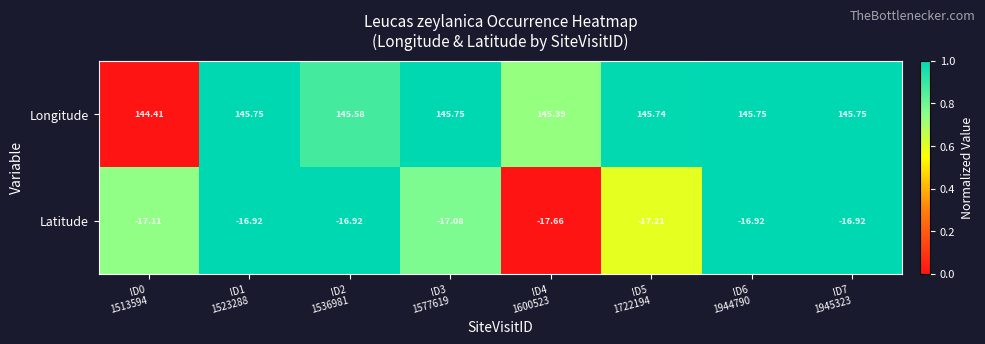

Which series has the largest total across all categories?

Longitude